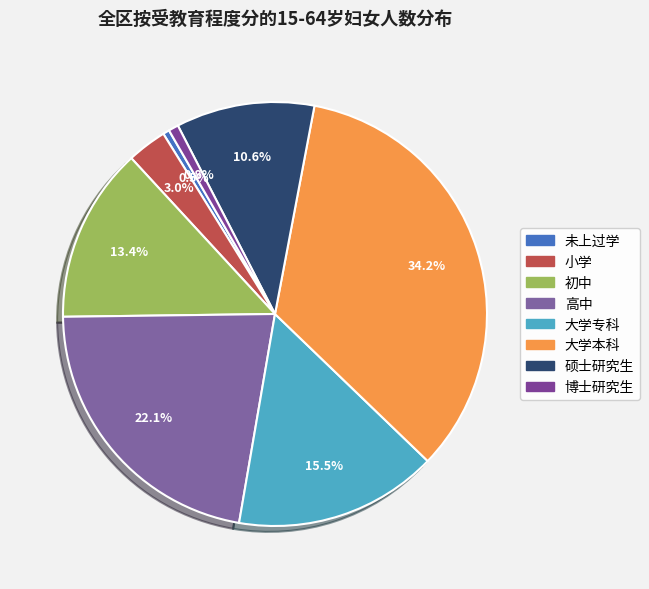

Does 大学本科 represent more than half of the total?

No